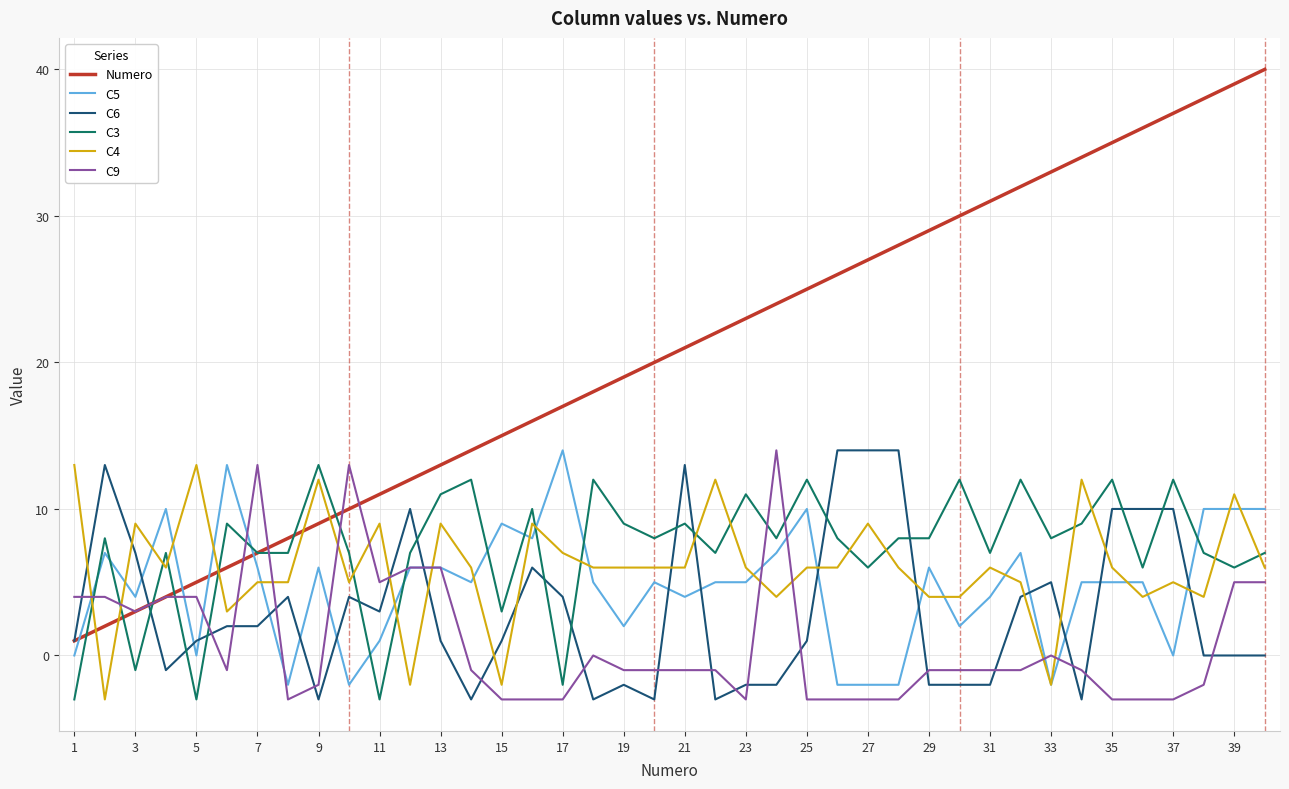

How many intersections are there between C5 and C6?

15